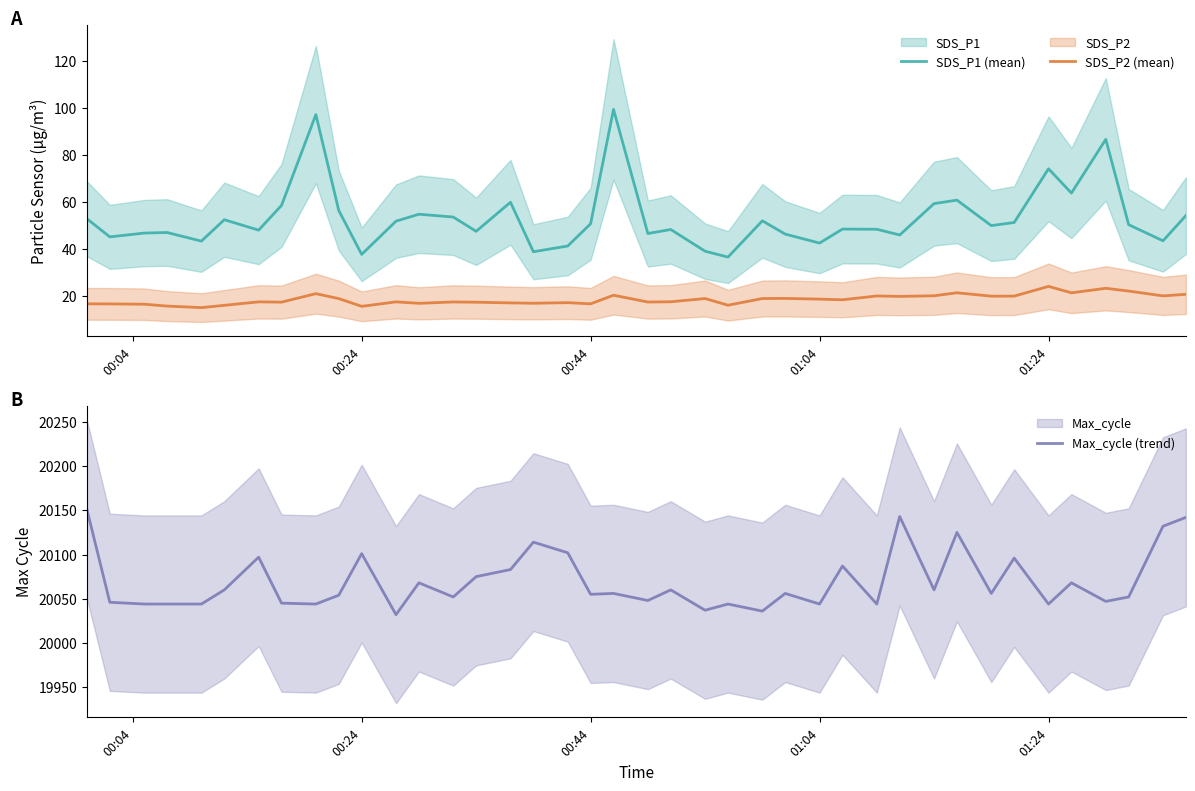

What is the maximum value for Max_cycle (trend)?

20151